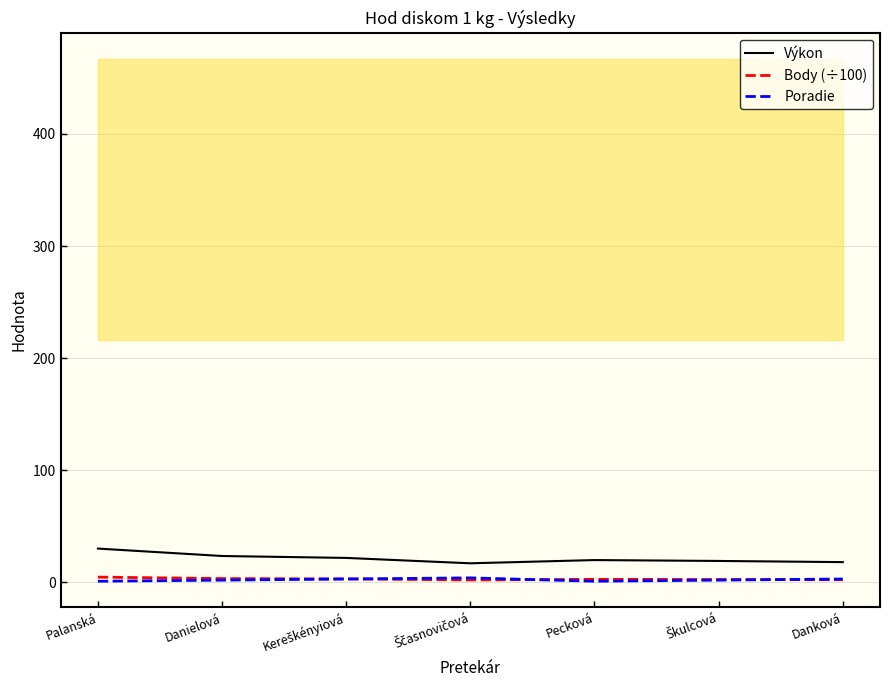

What position from the left is Danková?

7